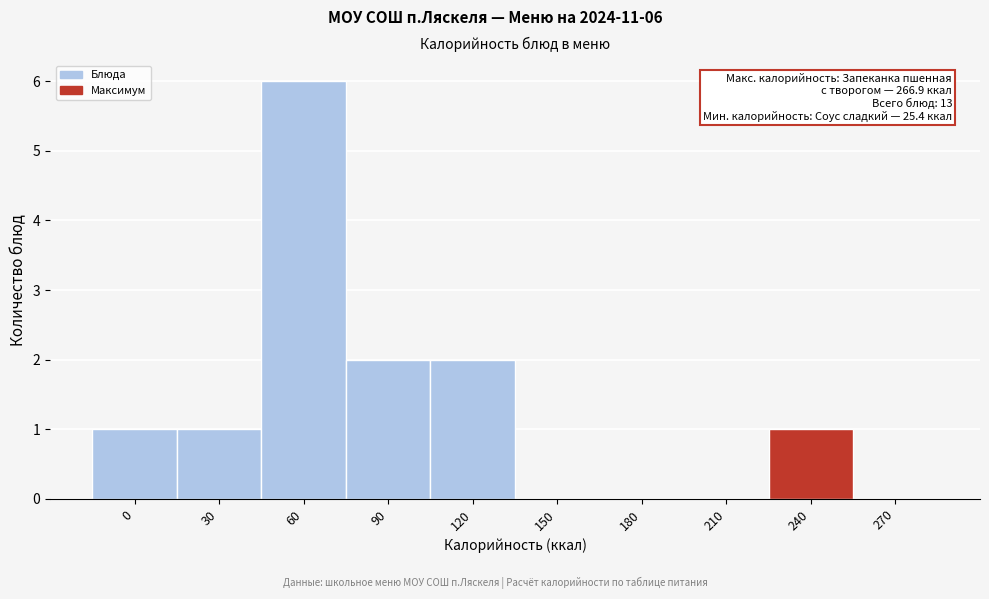

Reading left to right, transcribe all the data shown in this chart.

0=1	30=1	60=6	90=2	120=2	150=0	180=0	210=0	240=1	270=0